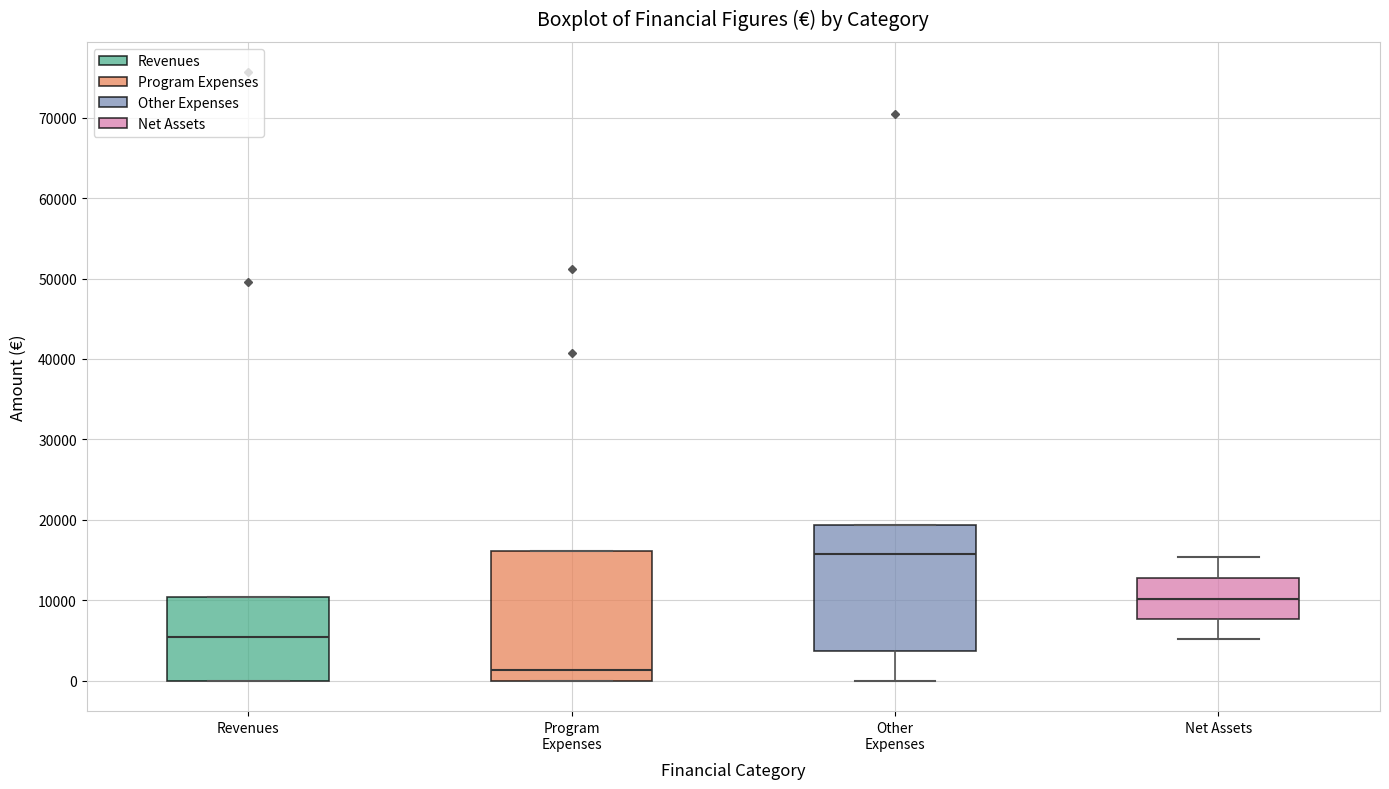

Which box has the highest median line?

Other Expenses